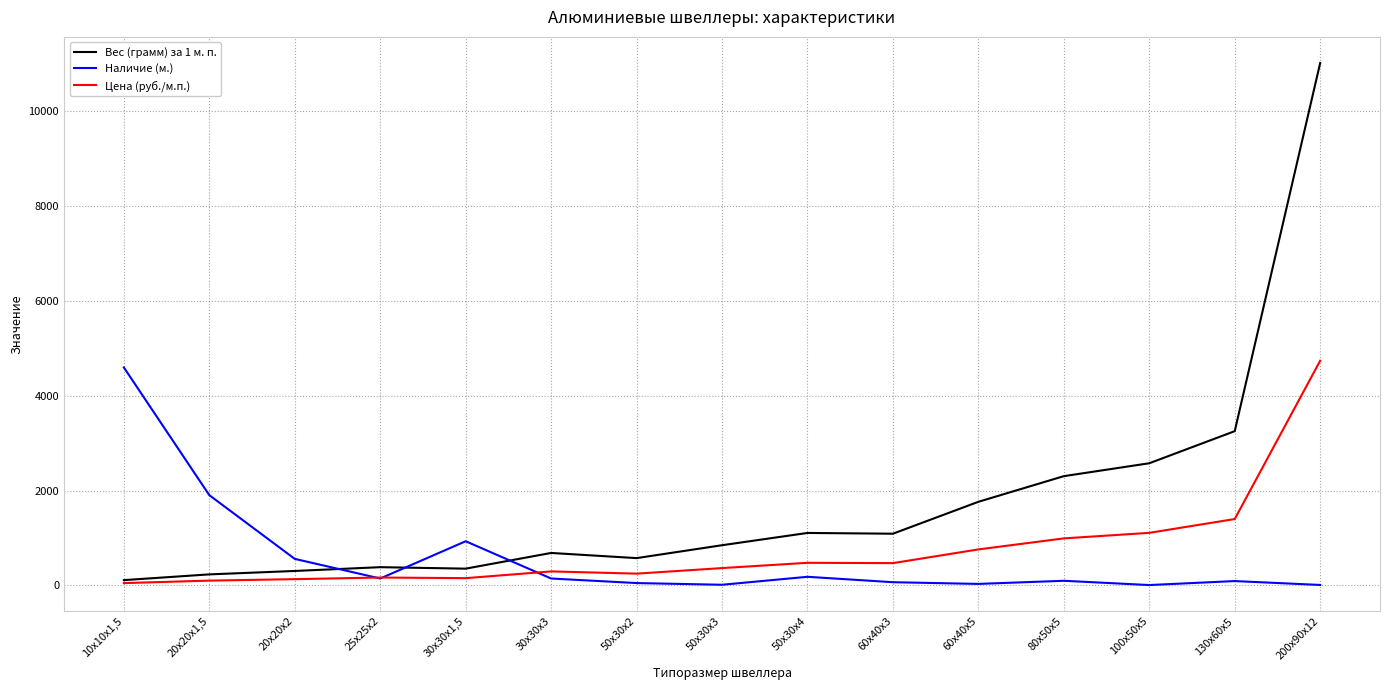

At which category is the sum across all series the highest?

200х90х12